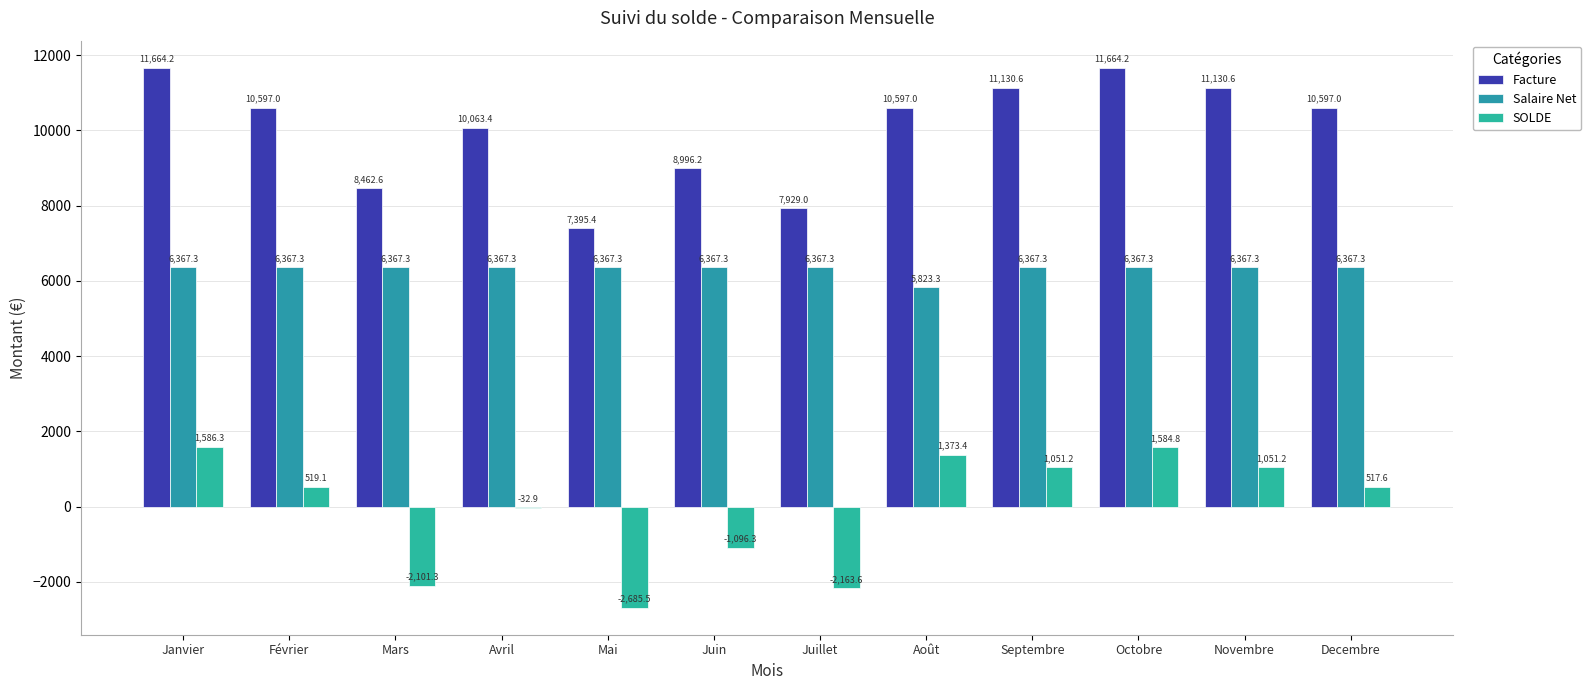

Which category has the highest value in the Salaire Net series?

Janvier